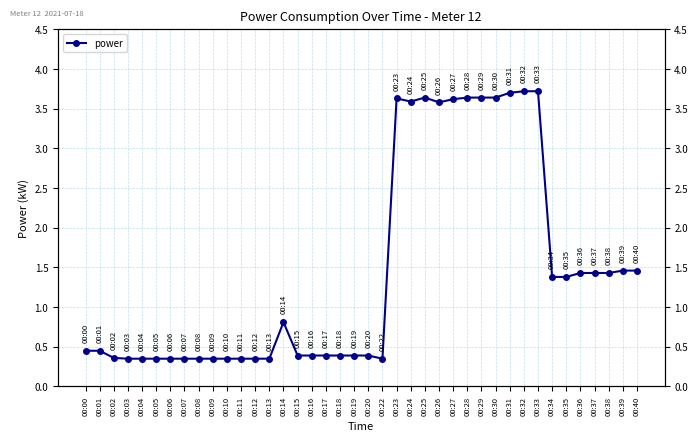

How many lines are shown in the chart?

1